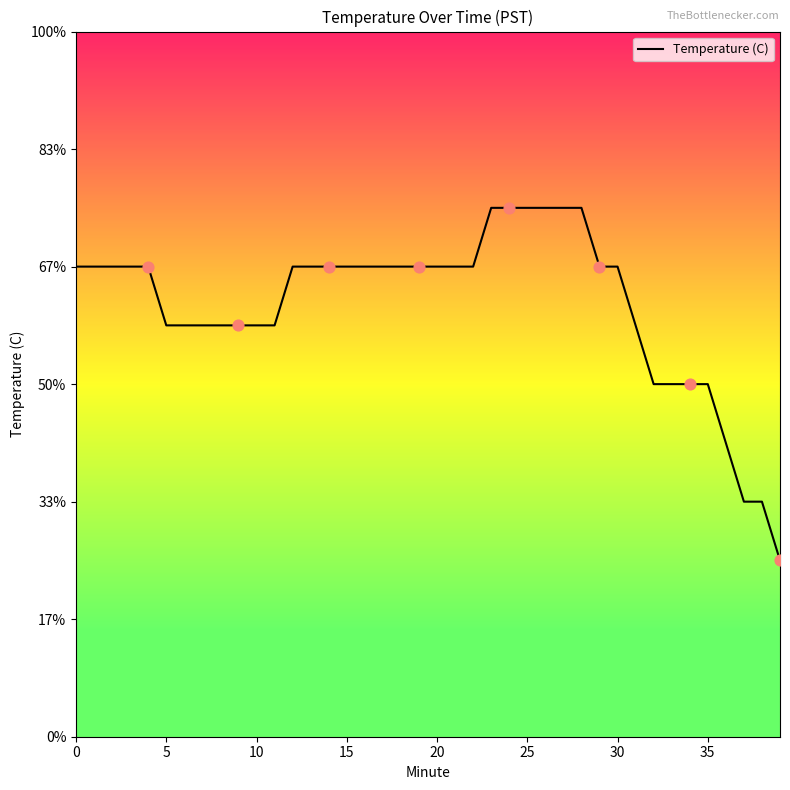

Does the chart have visible grid lines?

No